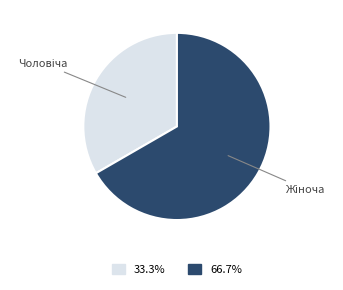

Is there a majority slice in this chart?

Yes